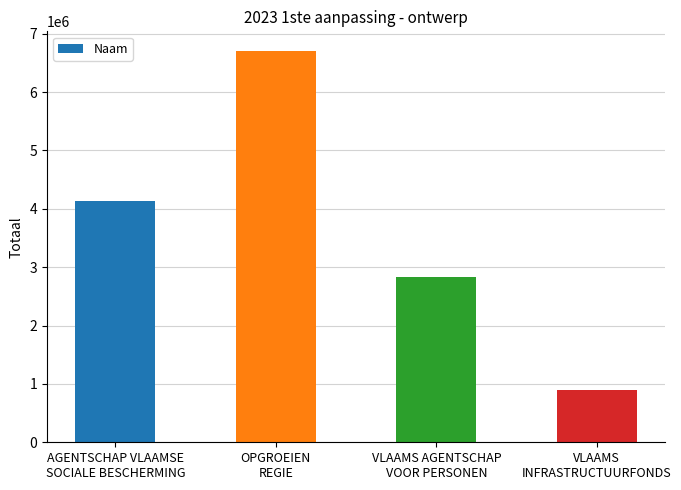

Reading left to right, extract all data points from this chart.

AGENTSCHAP VLAAMSE
SOCIALE BESCHERMING=4128420	OPGROEIEN
REGIE=6706632	VLAAMS AGENTSCHAP
VOOR PERSONEN=2840539	VLAAMS
INFRASTRUCTUURFONDS=896374